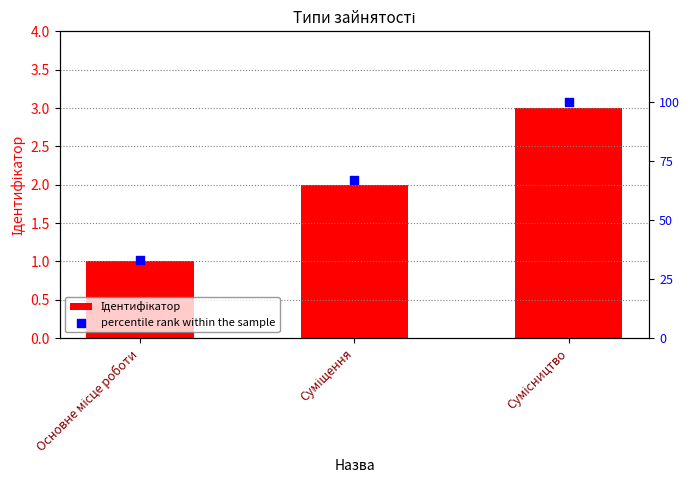

What is the total value across all series at Суміщення?

69